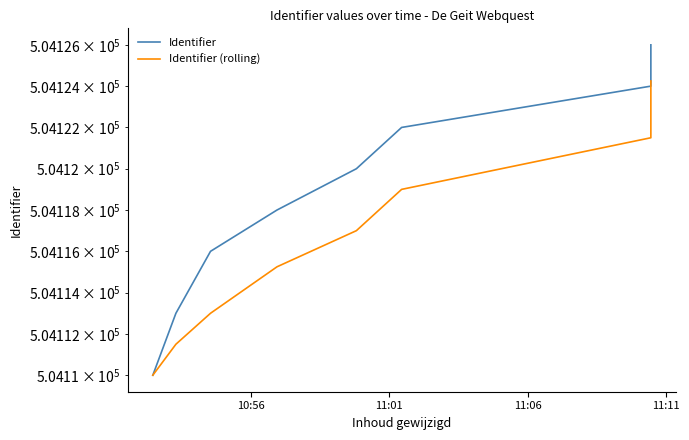

Does the chart display data point markers on the line(s)?

No